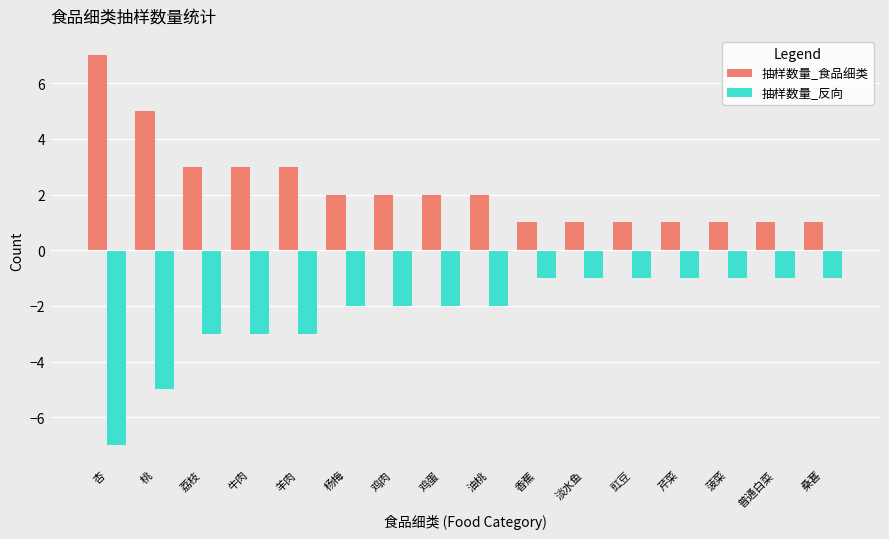

What value does the 抽样数量_食品细类 series have at 羊肉?

3